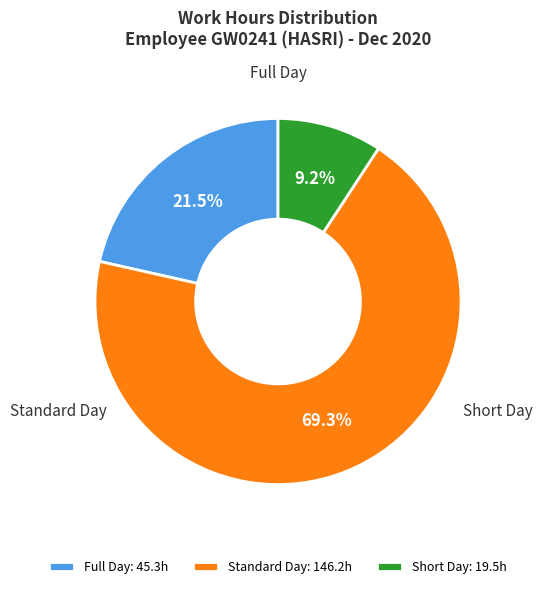

Is the sum of Full Day: 45.3h and Standard Day: 146.2h greater than half?

Yes